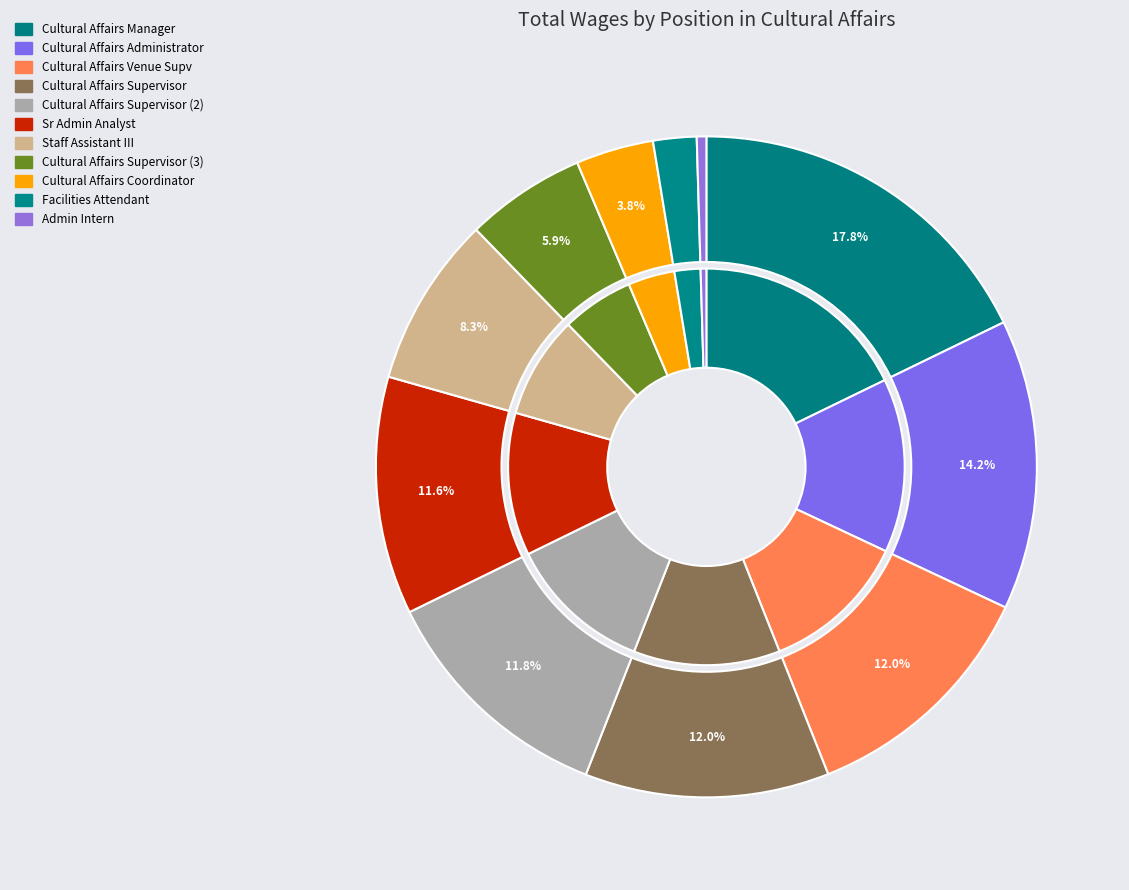

To the nearest percent, what is the difference between the largest and smallest slice percentages?

17%